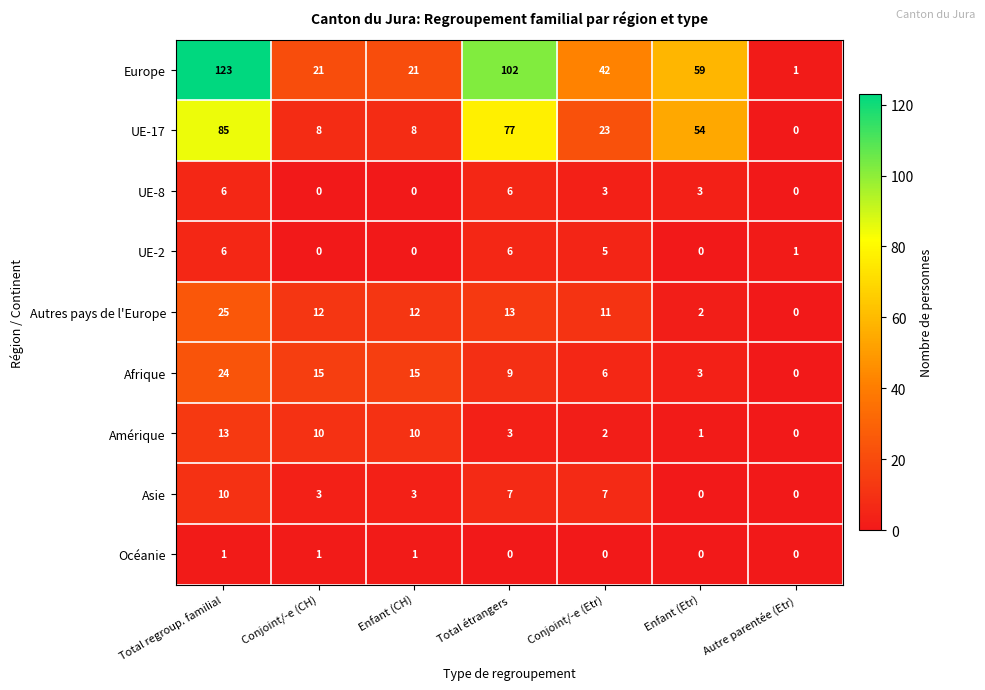

At which category is the sum across all series the highest?

Total regroup. familial